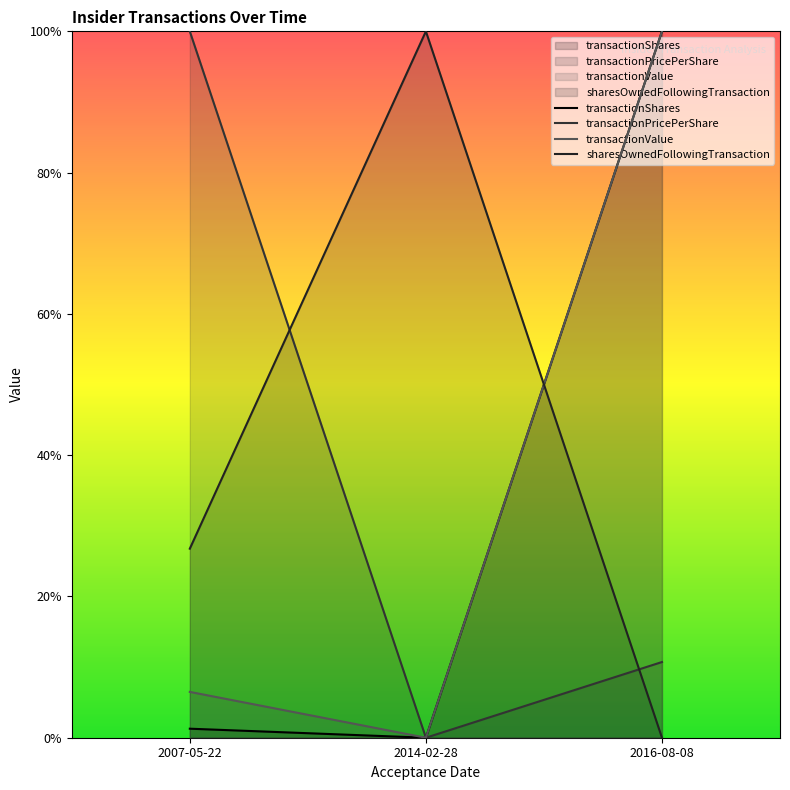

Reading left to right, extract all data points from this chart.

transactionShares: 0.0	0.0	1.0
transactionPricePerShare: 1.0	0.0	0.1
transactionValue: 0.1	0.0	1.0
sharesOwnedFollowingTransaction: 0.3	1.0	0.0